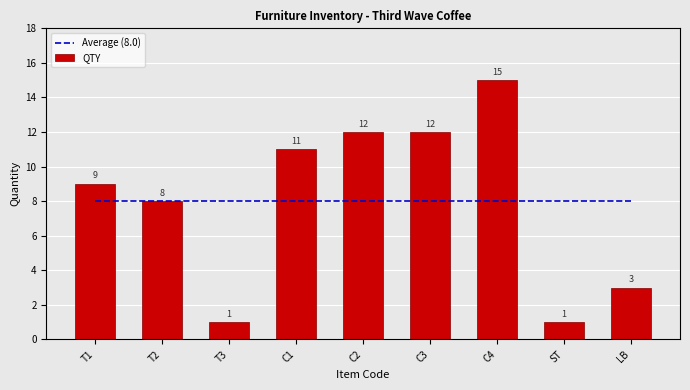

Reading left to right, transcribe all the data shown in this chart.

Average (8.0): 8	8	8	8	8	8	8	8	8
QTY: 9	8	1	11	12	12	15	1	3